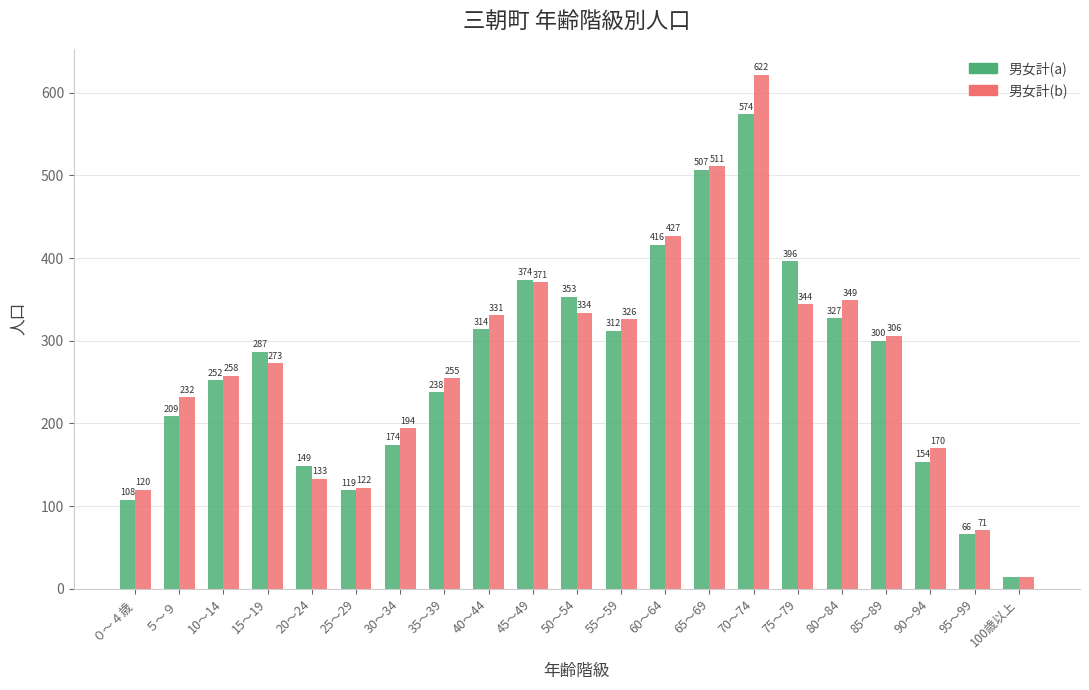

What position from the left is 60～64?

13